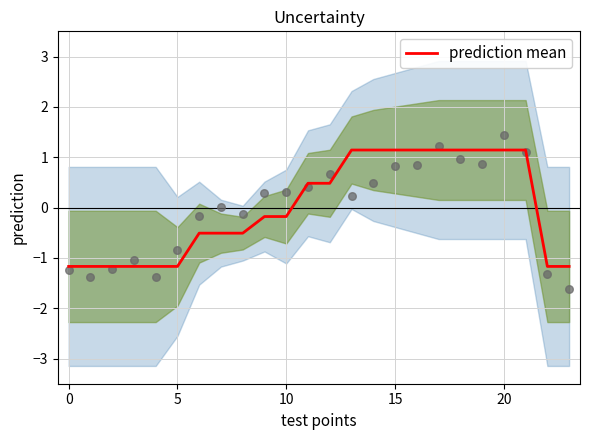

What is the change in value from 8 to 12?

+1.0